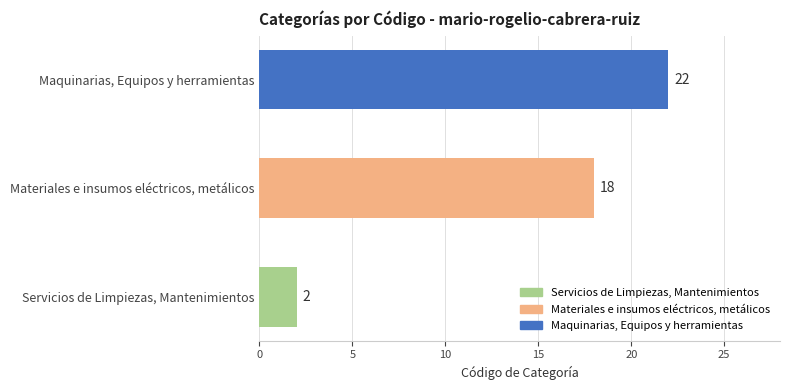

List the labels in order of value, largest first.

Maquinarias, Equipos y herramientas, Materiales e insumos eléctricos, metálicos, Servicios de Limpiezas, Mantenimientos